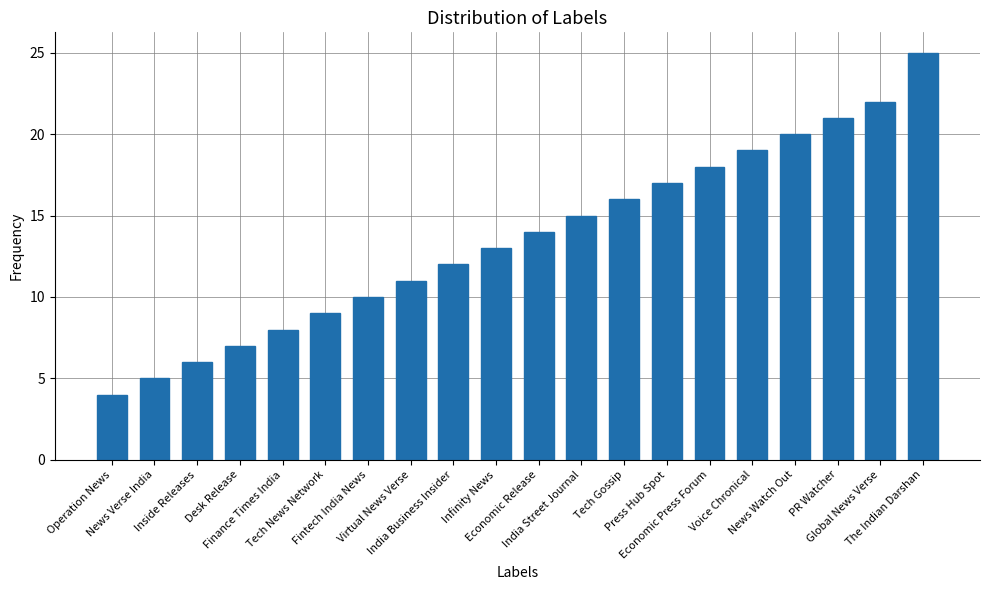

How many data points does each series have?

20